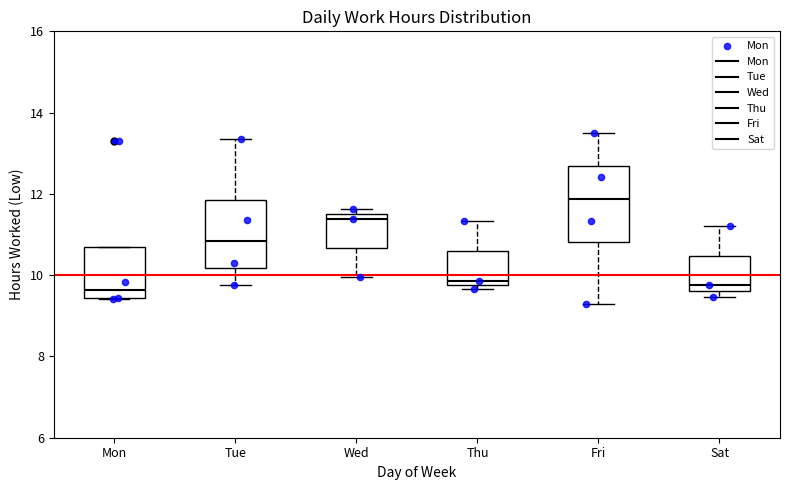

Reading left to right, transcribe this box plot: for each box, give where its median line is, the range the box spans, and where its two whiskers end, as read against the y-axis. The values are not printed on the chart, so give them approximately, as read against the axis.

Mon: median 9.6, box 9.4 to 10.6, whiskers 9.4 to 10.6
Tue: median 10.8, box 10.2 to 11.8, whiskers 9.8 to 13.4
Wed: median 11.4, box 10.6 to 11.6, whiskers 10.0 to 11.6 (just above the box's upper edge)
Thu: median 9.8 (just above the box's lower edge), box 9.8 to 10.6, whiskers 9.6 to 11.4
Fri: median 11.8, box 10.8 to 12.6, whiskers 9.2 to 13.6
Sat: median 9.8, box 9.6 to 10.4, whiskers 9.4 to 11.2